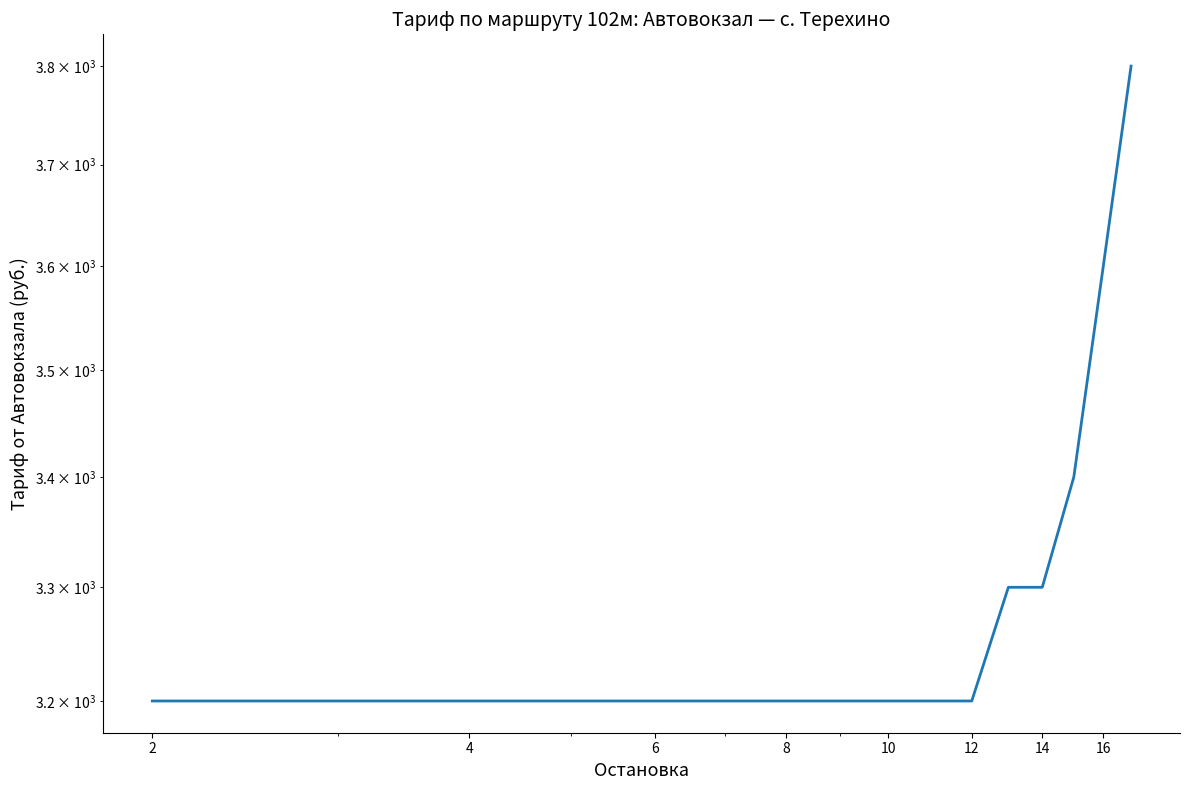

What is the average value?

3288